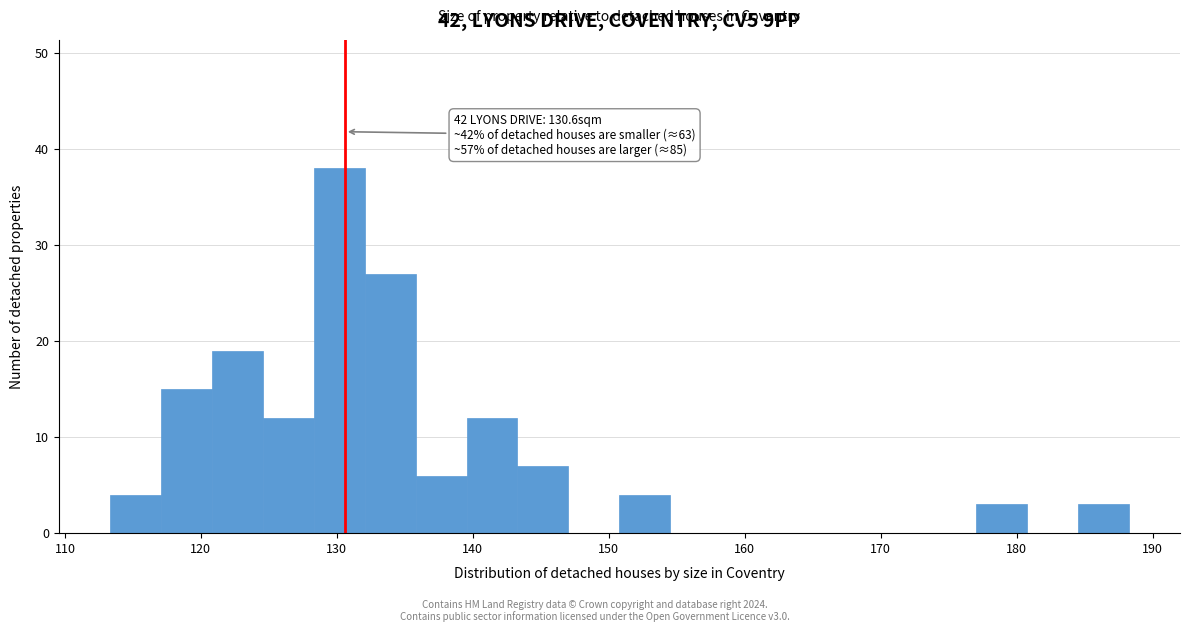

Read against the x-axis, roughly where is the centre of the tallest bar?

130